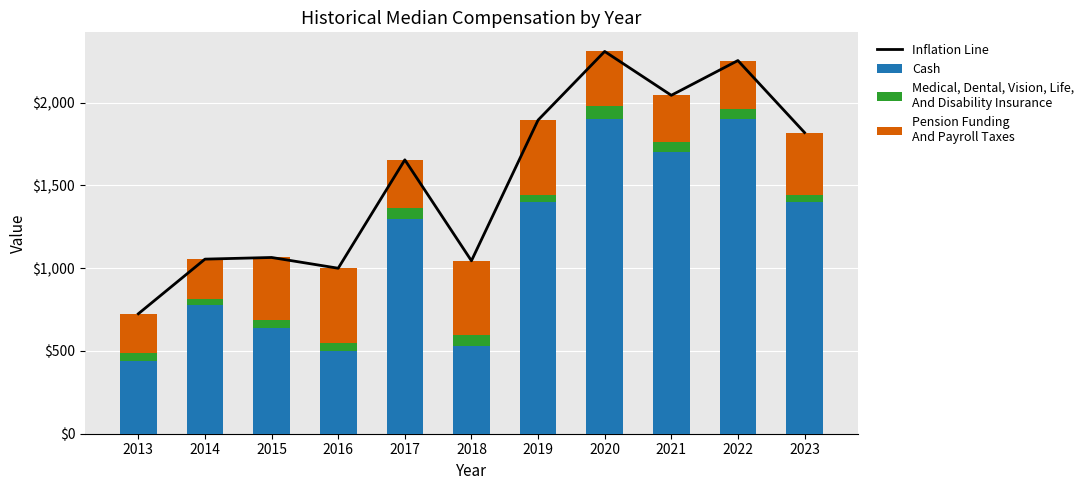

Which series changed the most between 2016 and 2021?

Cash